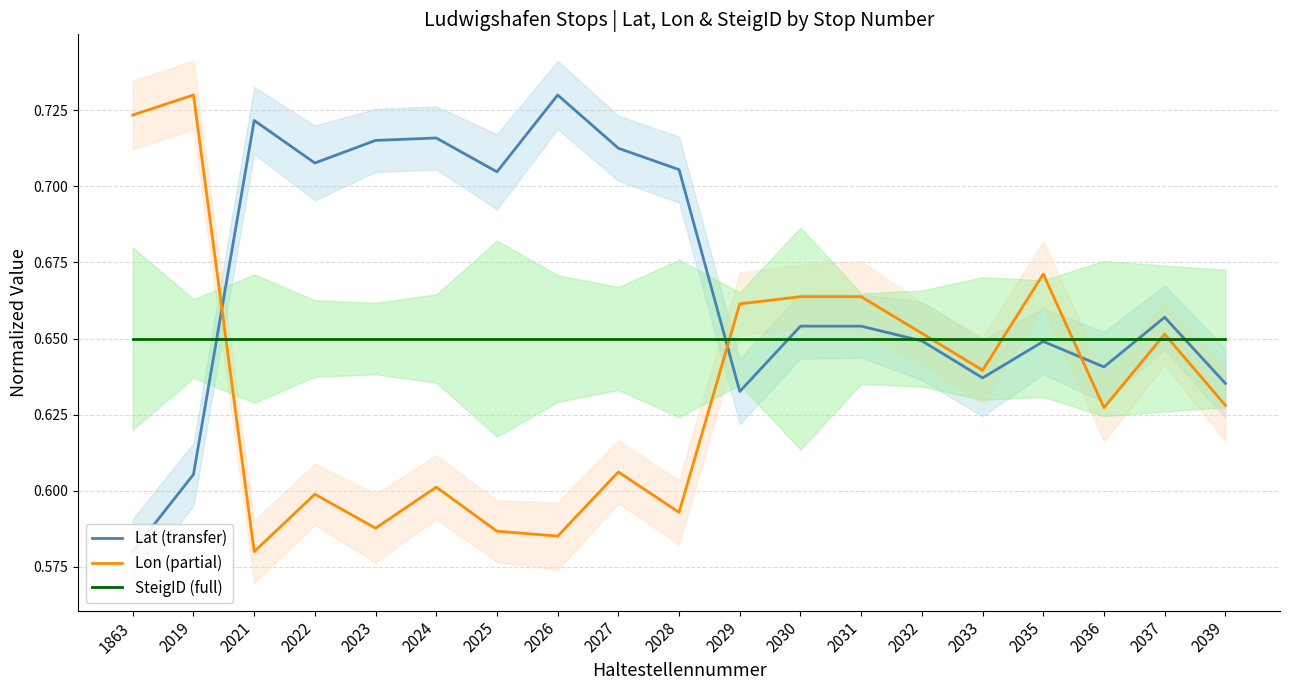

What are all the series names shown in the legend?

Lat (transfer), Lon (partial), SteigID (full)